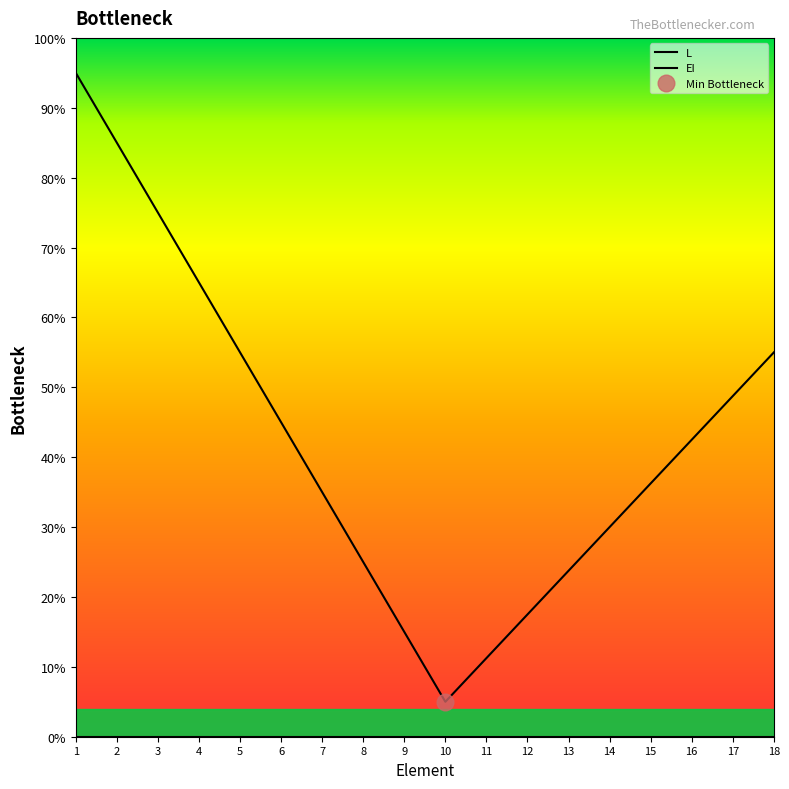

True or false: EI has a value of 0.0 at 18.

True